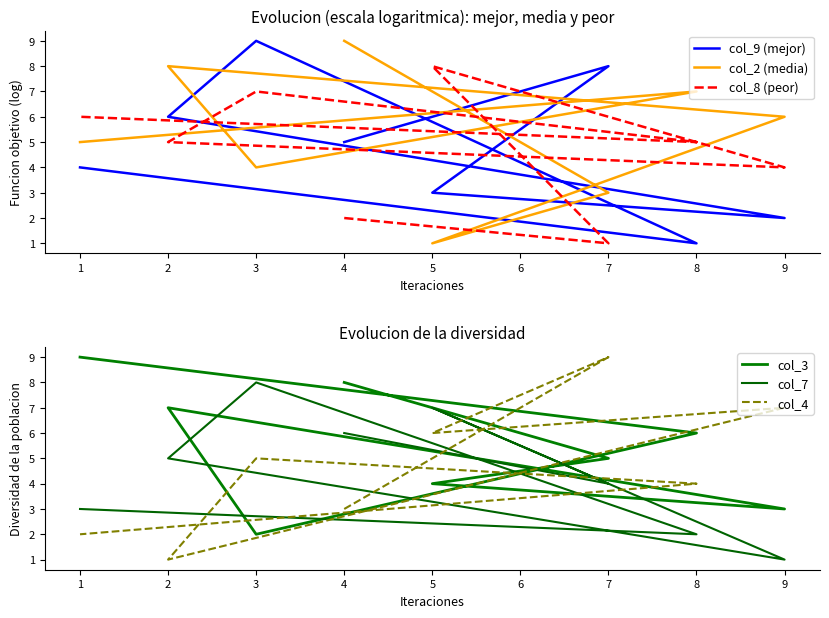

Is it true that col_3 equals 4 at 9?

False